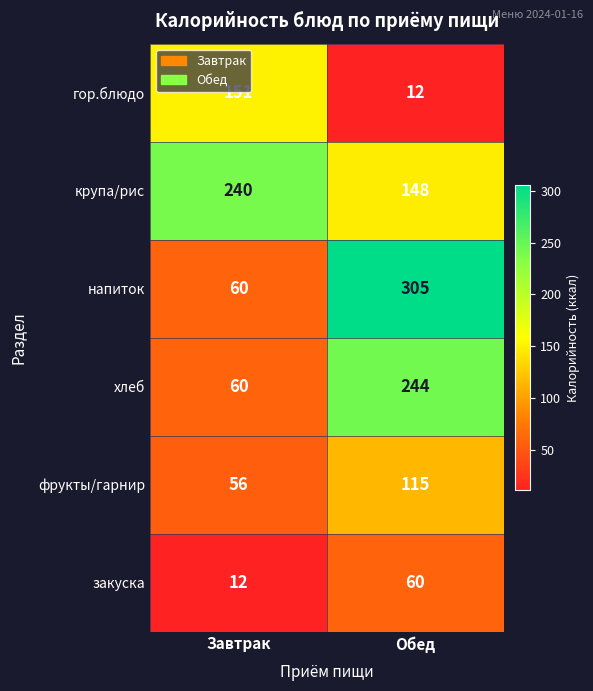

How many categories are shown in the chart?

2